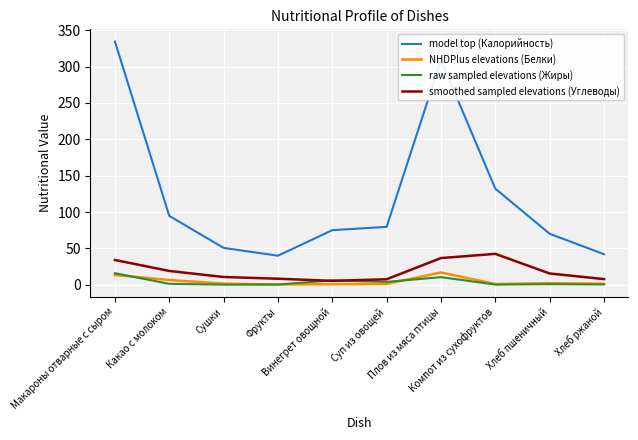

In NHDPlus elevations (Белки), how many points are lower than both neighbors (excluding endpoints)?

2